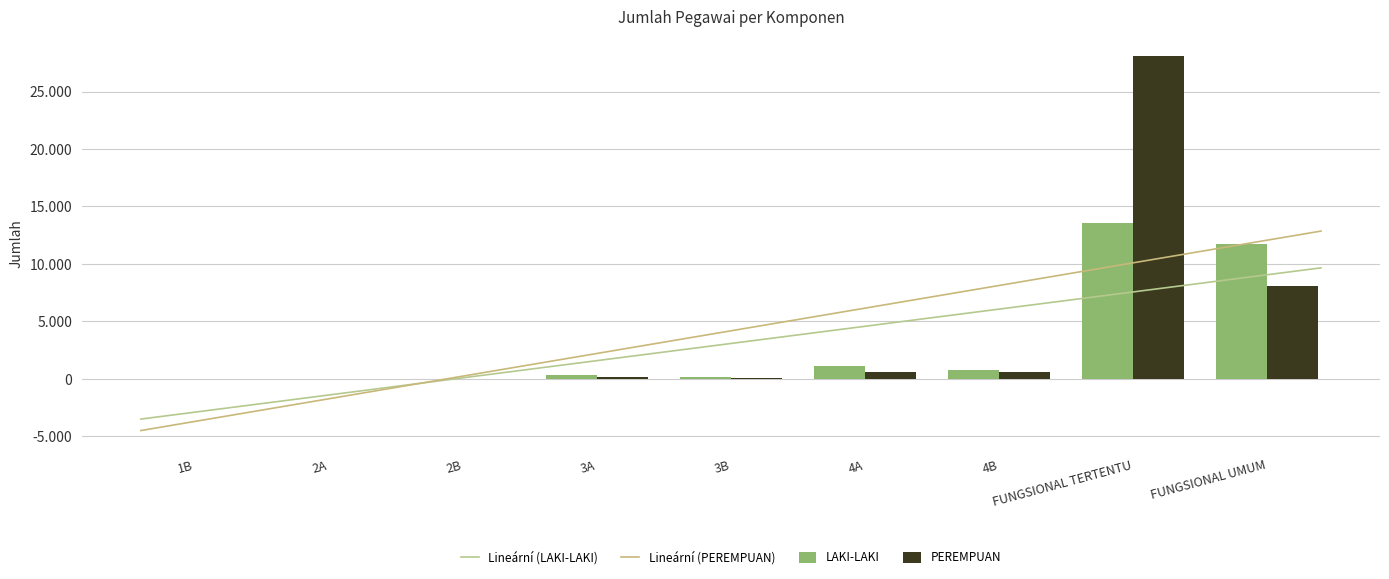

Reading left to right, extract all data points from this chart.

LAKI-LAKI: 1B=2	2A=35	2B=35	3A=372	3B=166	4A=1085	4B=788	FUNGSIONAL TERTENTU=13541	FUNGSIONAL UMUM=11737
PEREMPUAN: 1B=0	2A=10	2B=12	3A=142	3B=88	4A=596	4B=639	FUNGSIONAL TERTENTU=28130	FUNGSIONAL UMUM=8056